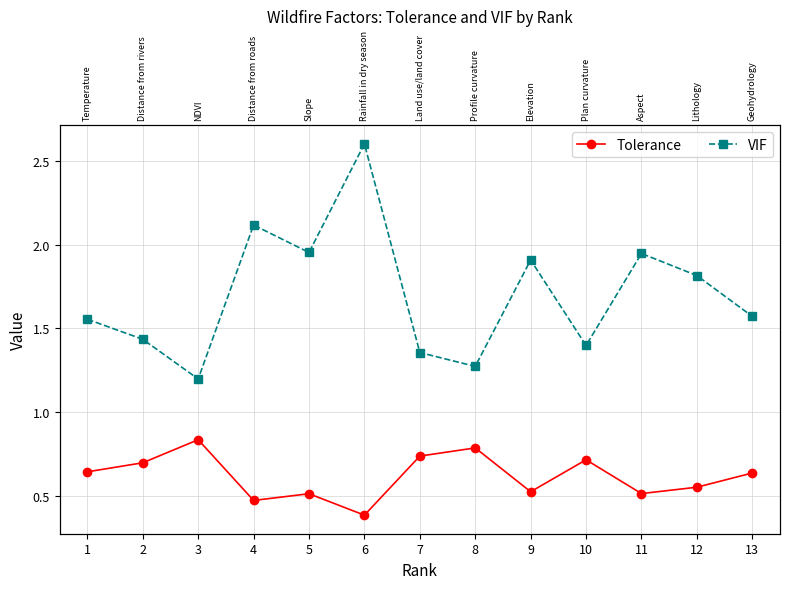

True or false: Tolerance and VIF cross at least once.

False